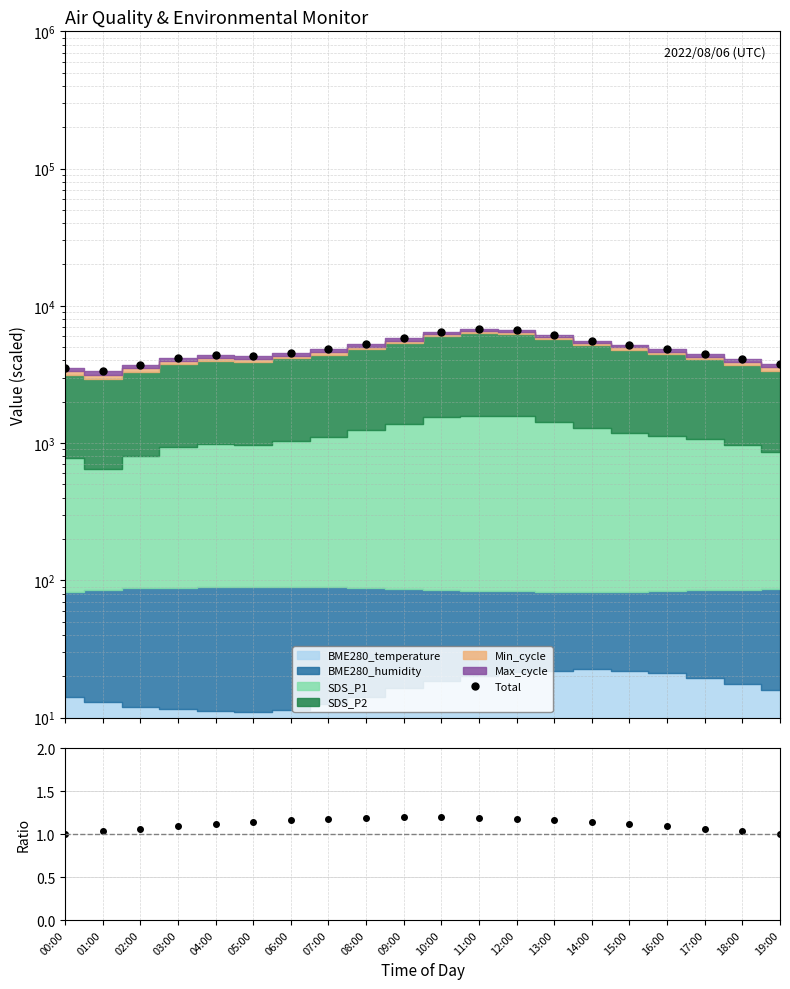

What value does the Total series have at 01:00?

3347.2